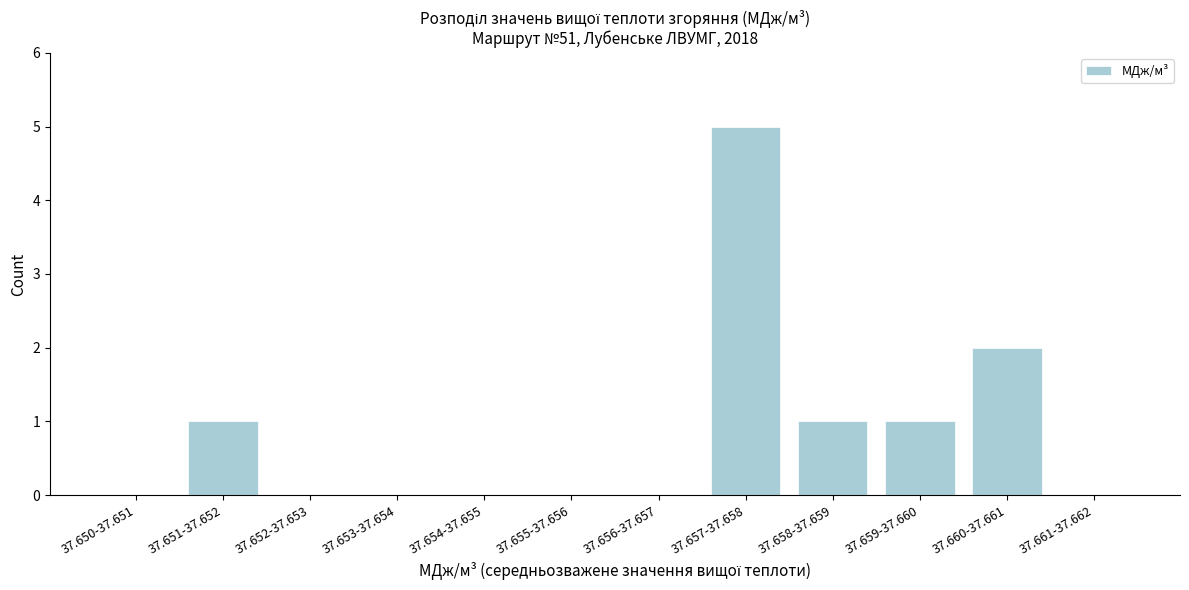

Reading left to right, extract all data points from this chart.

37.650-37.651=0	37.651-37.652=1	37.652-37.653=0	37.653-37.654=0	37.654-37.655=0	37.655-37.656=0	37.656-37.657=0	37.657-37.658=5	37.658-37.659=1	37.659-37.660=1	37.660-37.661=2	37.661-37.662=0